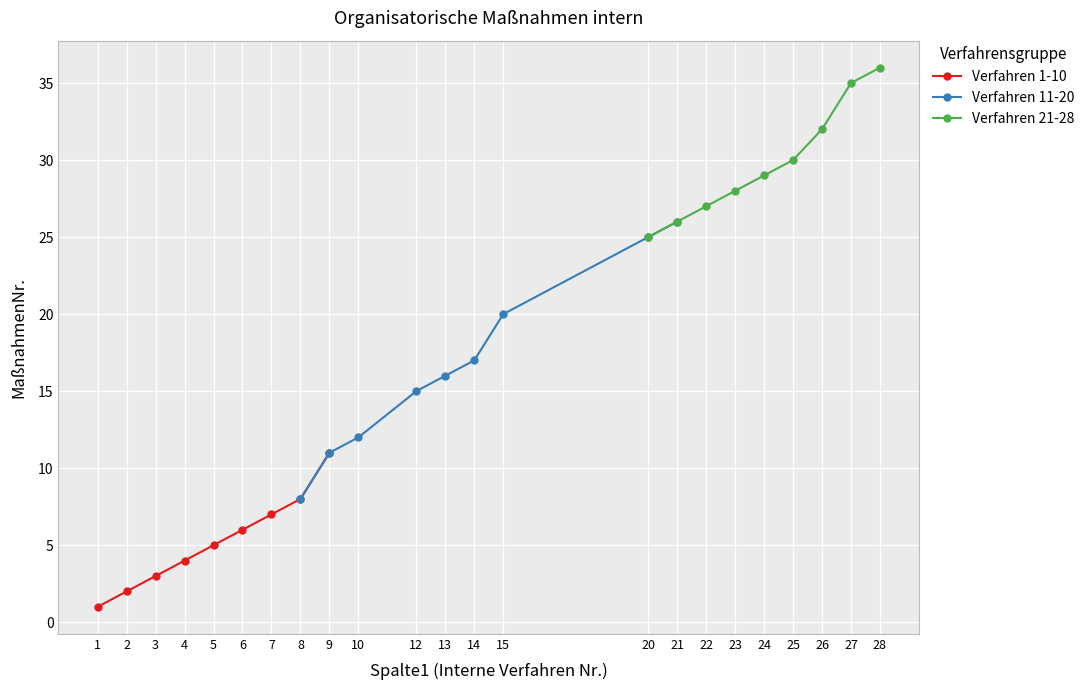

Count the Verfahren 1-10 values in the range 3 to 7.

5